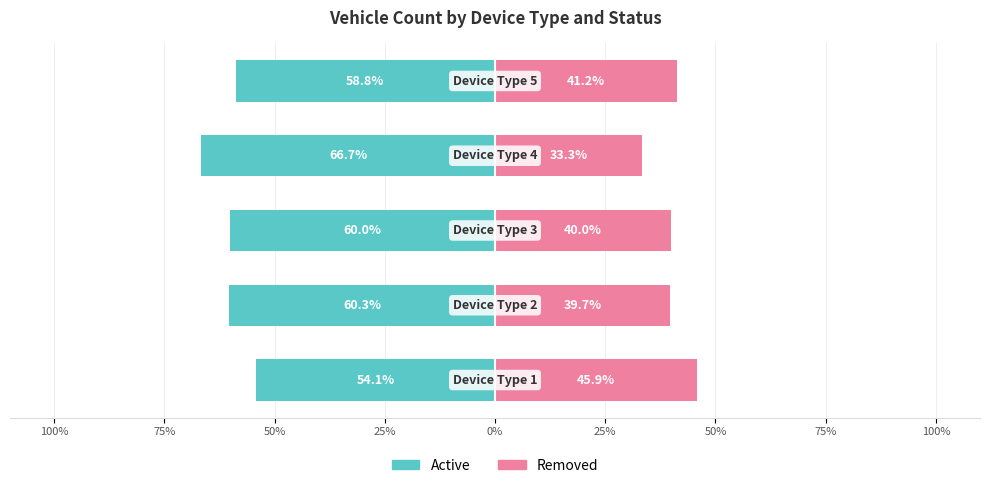

Reading left to right, extract all data points from this chart.

Active: 100%=-54.1	75%=-60.3	50%=-60.0	25%=-66.7	0%=-58.8
Removed: 100%=45.9	75%=39.7	50%=40.0	25%=33.3	0%=41.2